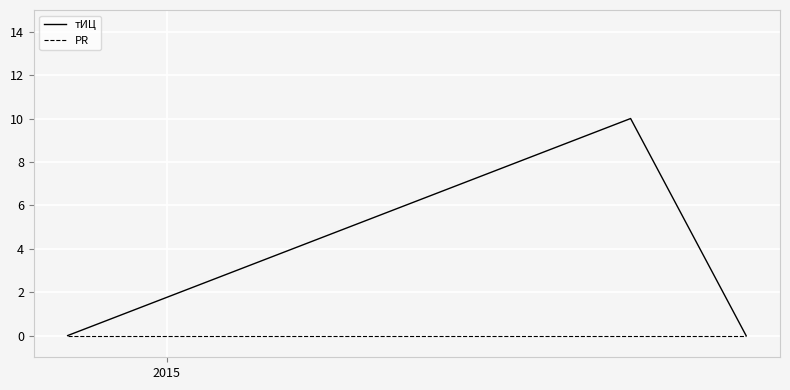

Rank the series by their maximum value, from highest to lowest.

тИЦ, PR